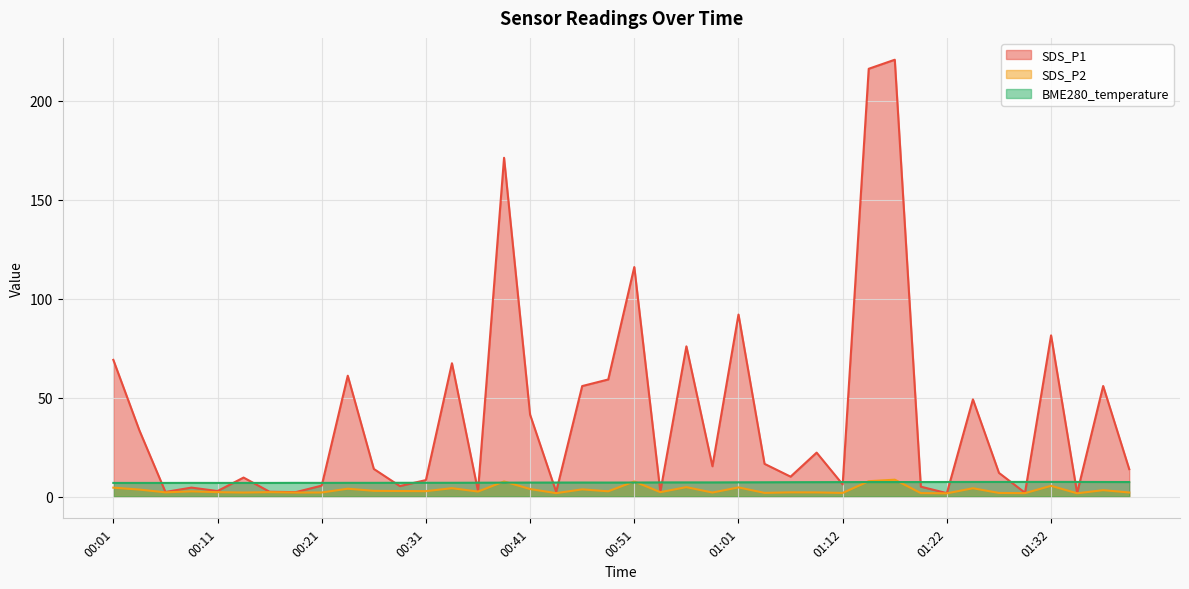

Reading left to right, extract all data points from this chart.

SDS_P1: 00:01=69.0	00:04=33.4	00:06=2.3	00:09=4.5	00:11=2.8	00:14=9.6	00:16=2.4	00:19=2.2	00:21=5.5	00:24=61.0	00:26=13.9	00:29=5.3	00:31=8.3	00:34=67.3	00:36=2.8	00:39=171.1	00:41=41.3	00:44=2.3	00:46=55.8	00:49=59.1	00:51=115.9	00:54=2.4	00:56=75.9	00:59=15.3	01:01=91.9	01:04=16.5	01:06=10.0	01:09=22.2	01:12=6.1	01:14=216.1	01:17=220.7	01:19=5.0	01:22=1.7	01:24=49.1	01:27=11.9	01:29=1.9	01:32=81.4	01:34=1.7	01:37=55.8	01:39=13.8
SDS_P2: 00:01=4.5	00:04=3.5	00:06=2.1	00:09=2.6	00:11=2.2	00:14=2.0	00:16=2.2	00:19=2.0	00:21=2.0	00:24=3.9	00:26=2.9	00:29=2.8	00:31=2.7	00:34=4.2	00:36=2.5	00:39=7.6	00:41=3.8	00:44=1.7	00:46=3.6	00:49=2.6	00:51=7.6	00:54=2.2	00:56=4.7	00:59=2.0	01:01=4.6	01:04=1.8	01:06=2.1	01:09=2.1	01:12=1.8	01:14=7.7	01:17=8.5	01:19=1.7	01:22=1.6	01:24=4.2	01:27=1.8	01:29=1.7	01:32=5.4	01:34=1.6	01:37=3.2	01:39=2.0
BME280_temperature: 00:01=6.9	00:04=6.9	00:06=6.9	00:09=6.9	00:11=6.9	00:14=6.9	00:16=6.9	00:19=6.9	00:21=6.9	00:24=6.9	00:26=6.9	00:29=6.9	00:31=6.9	00:34=6.9	00:36=7.0	00:39=7.0	00:41=7.0	00:44=7.0	00:46=7.1	00:49=7.0	00:51=7.1	00:54=7.1	00:56=7.1	00:59=7.1	01:01=7.2	01:04=7.2	01:06=7.2	01:09=7.2	01:12=7.3	01:14=7.3	01:17=7.3	01:19=7.3	01:22=7.3	01:24=7.3	01:27=7.4	01:29=7.4	01:32=7.4	01:34=7.4	01:37=7.3	01:39=7.3